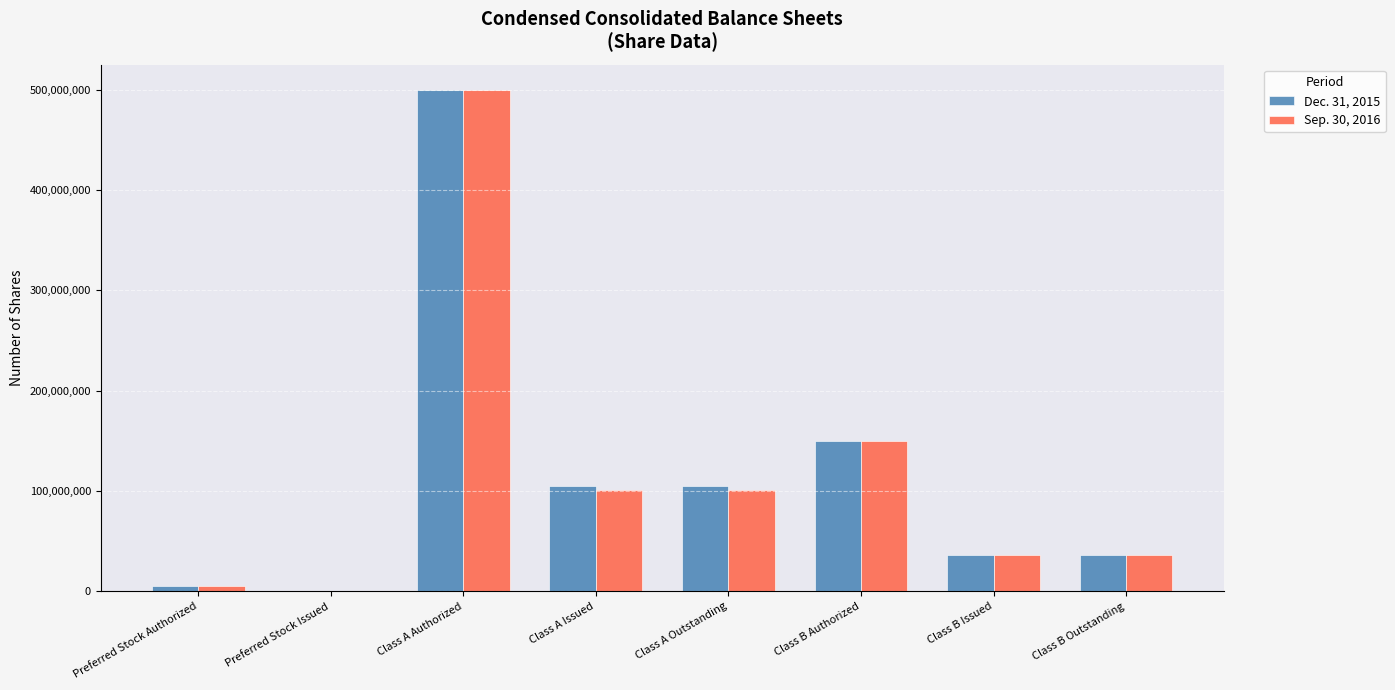

At which category is the sum across all series the highest?

Class A Authorized